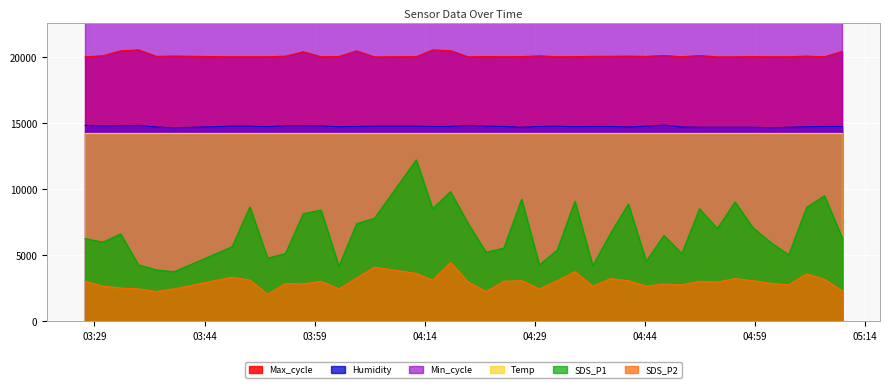

At 2022/12/22 04:22:23, list the series in order from largest to smallest.

Max_cycle, Humidity, SDS_P1, SDS_P2